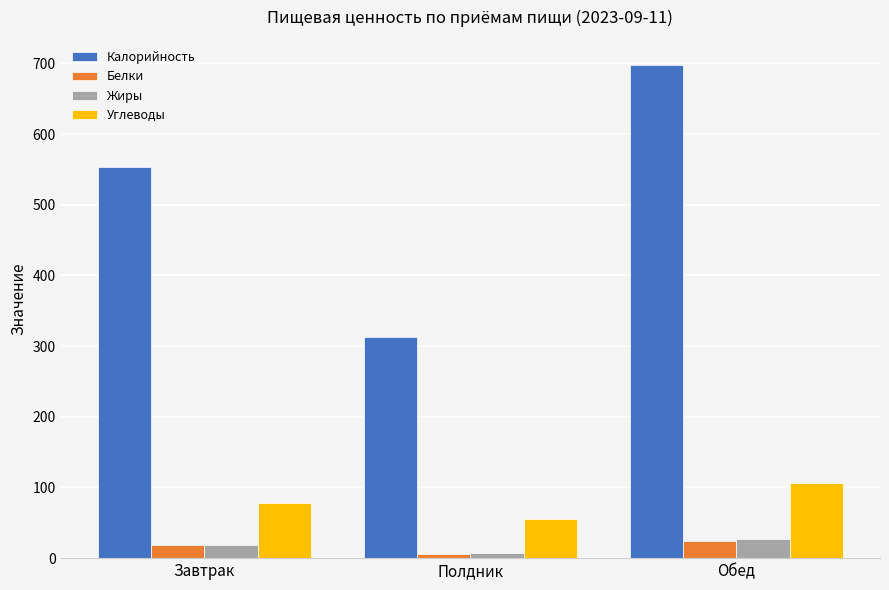

What is the highest value of the Углеводы series?

106.6